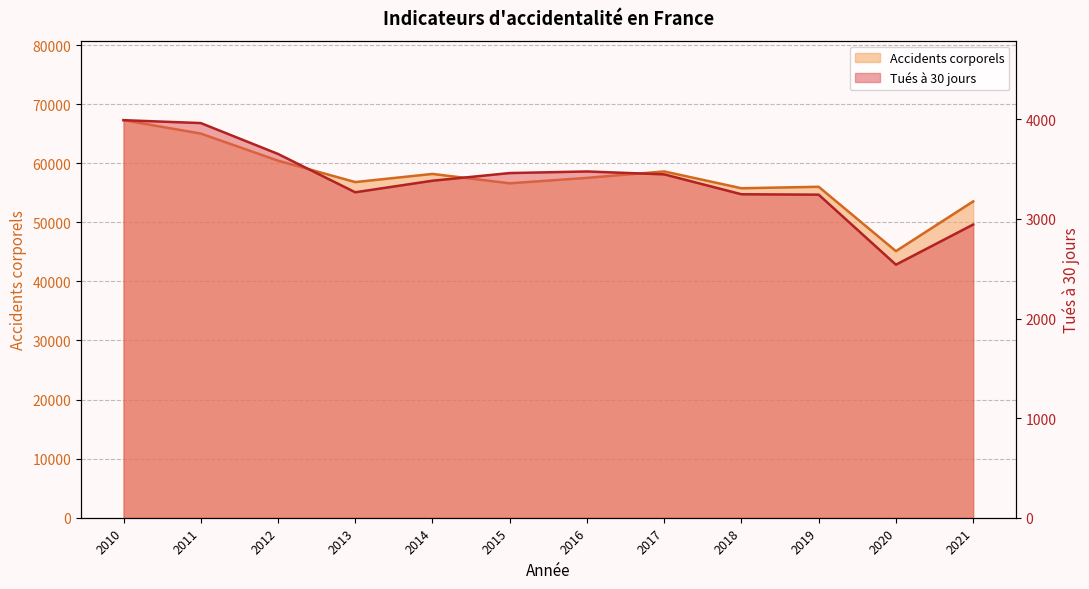

What is the spread (max minus min) of values at 2010?

63296